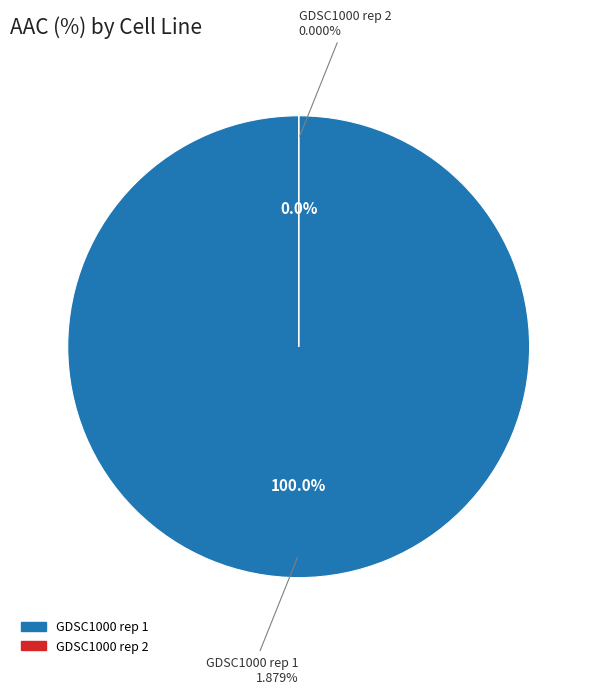

Count the number of slices in the pie.

2